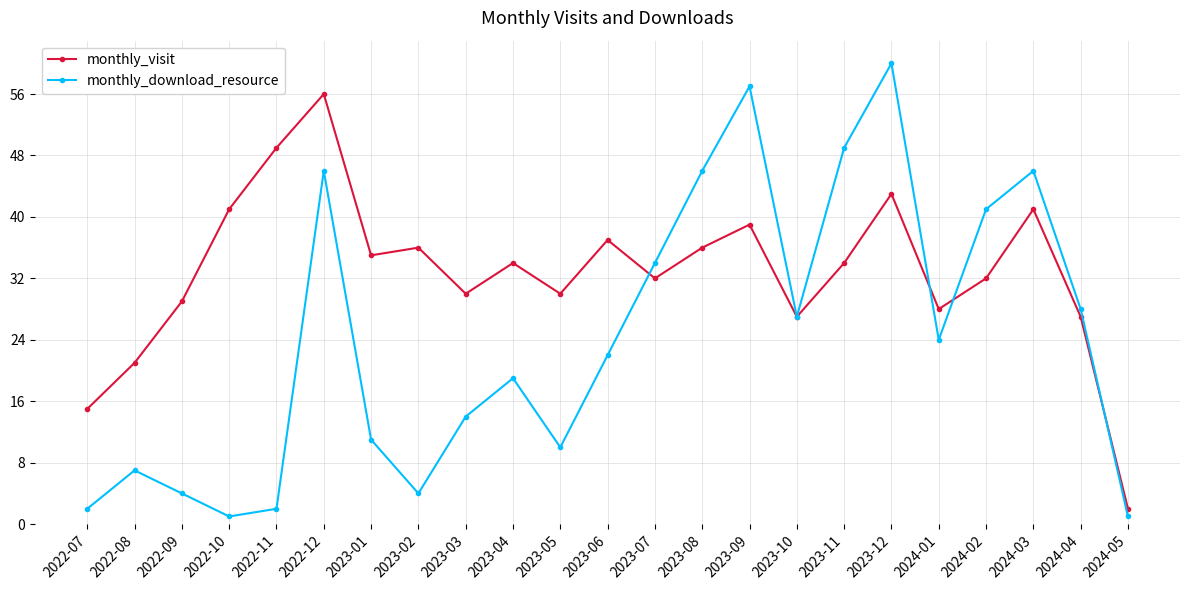

Where is monthly_visit nearest to the value 29?

2022-09